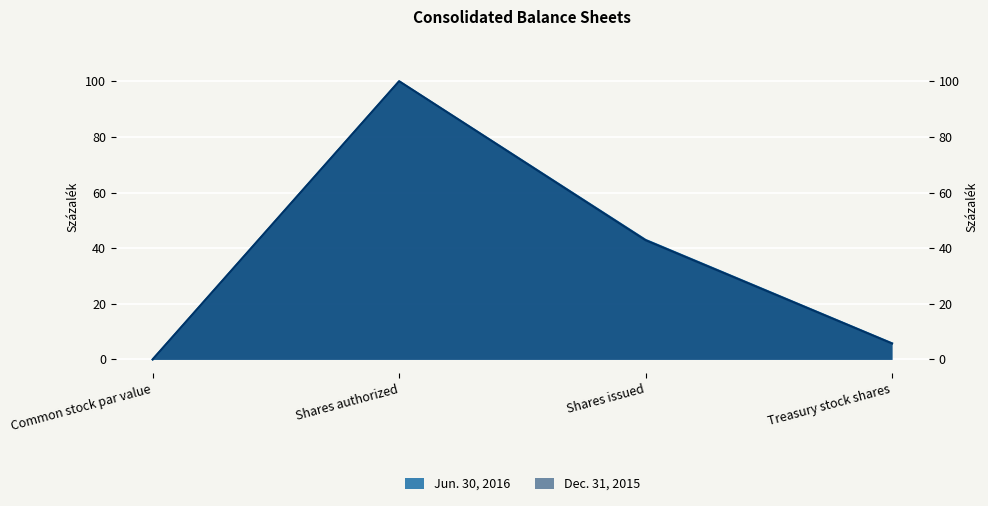

True or false: Dec. 31, 2015 and Jun. 30, 2016 intersect in this chart.

False